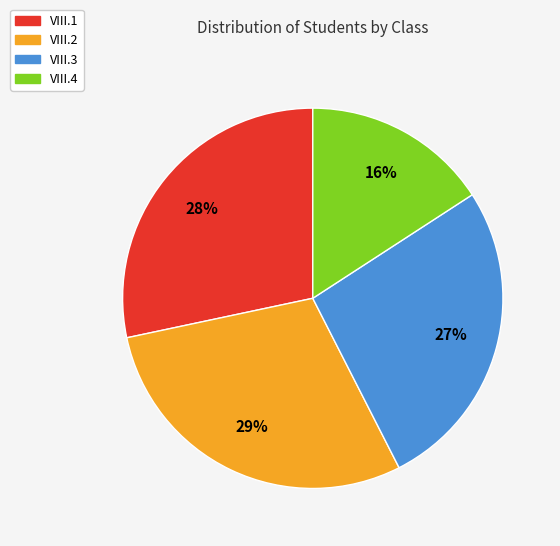

To the nearest percent, what is the average slice percentage?

25%